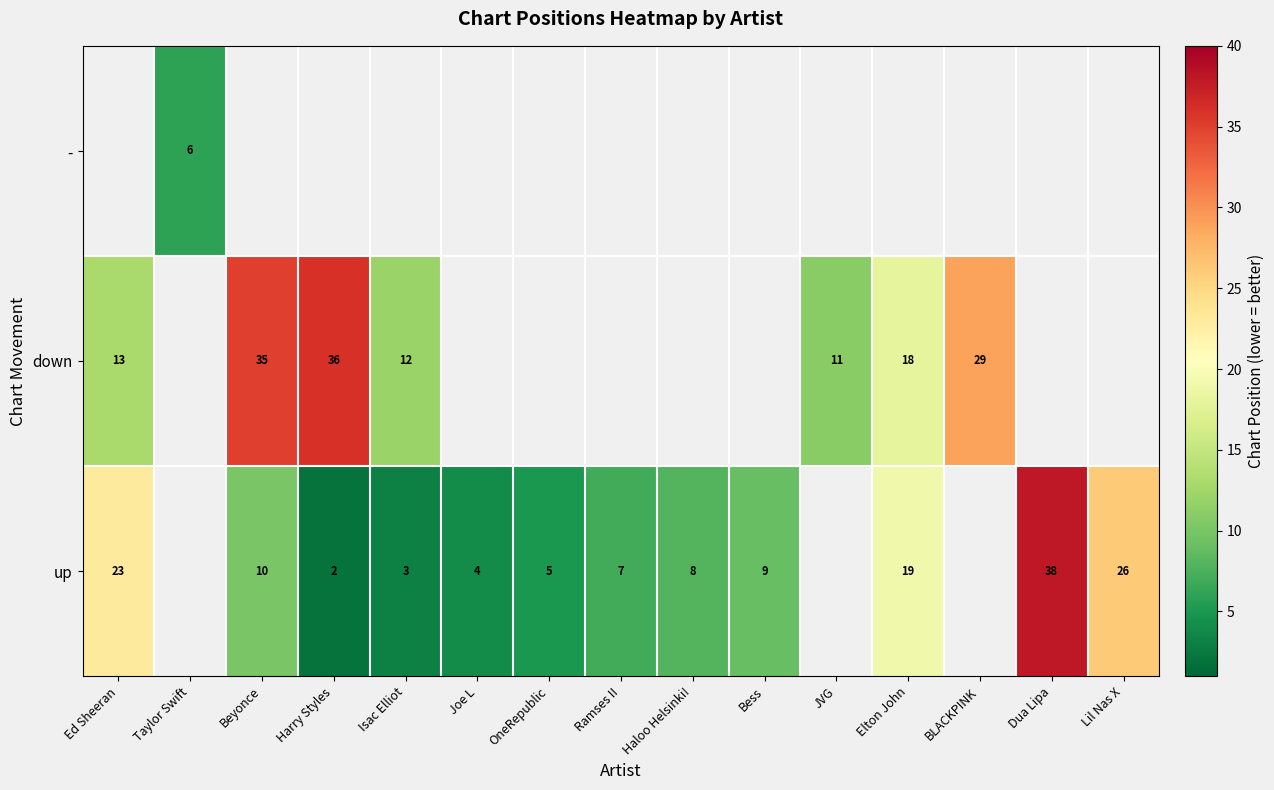

How many data points does each series have?

15